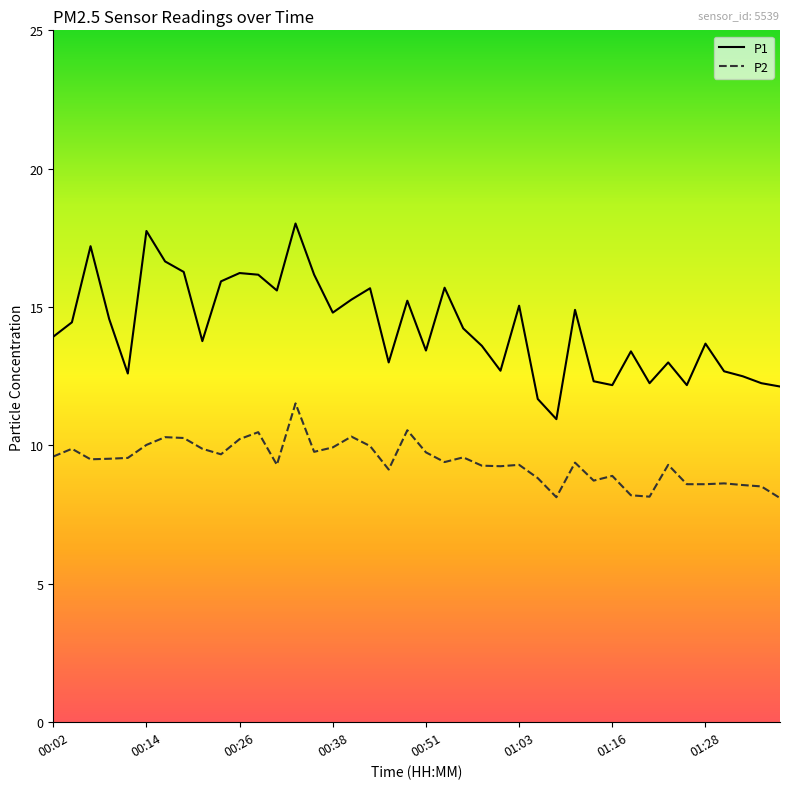

What is the sum of all P2 values?

376.6